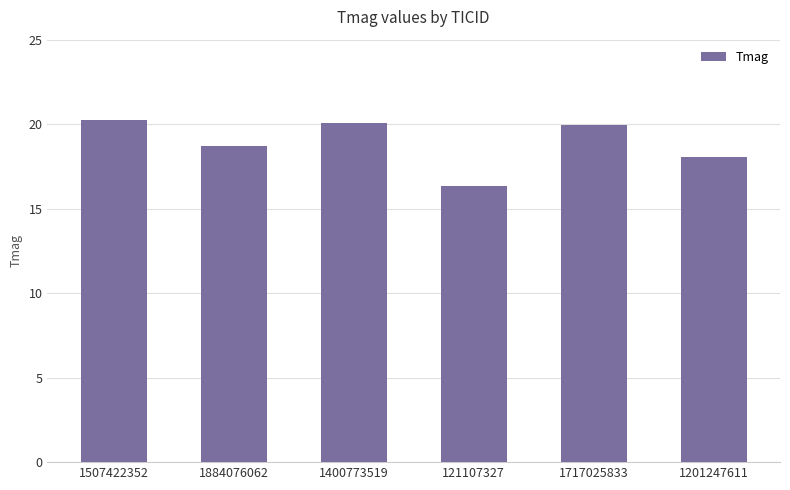

At which label does the data first exceed 19?

1507422352